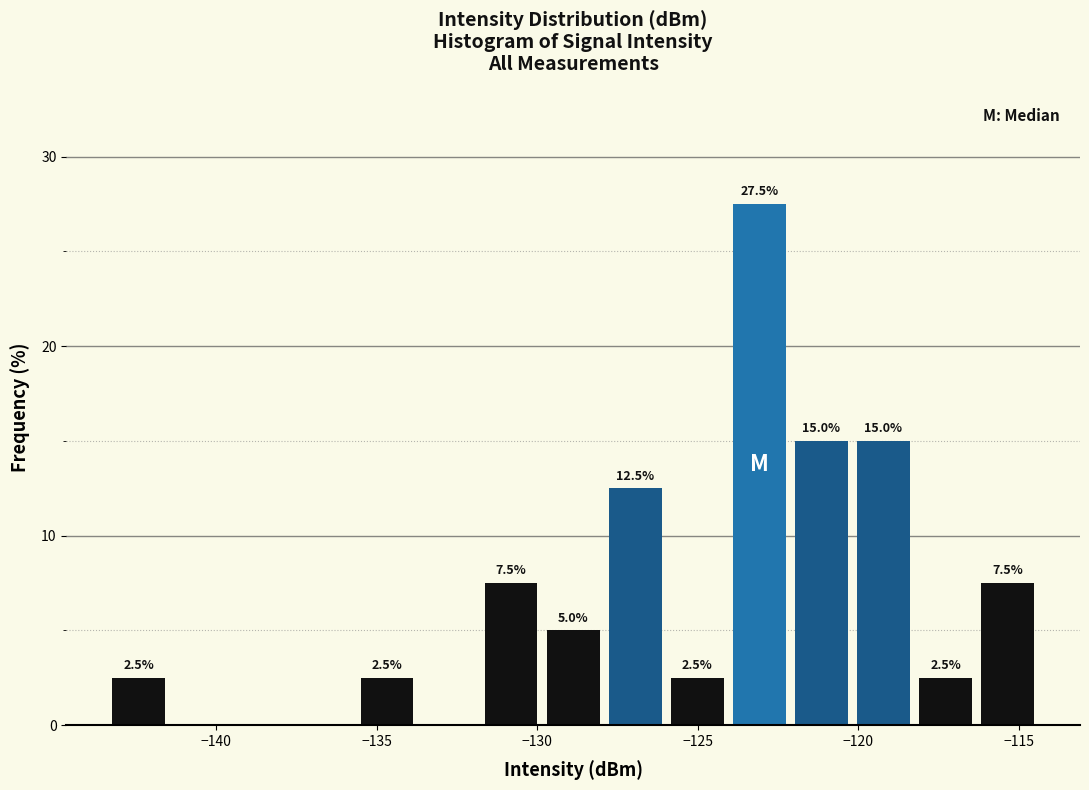

Read against the x-axis, roughly where is the centre of the tallest bar?

-123.0